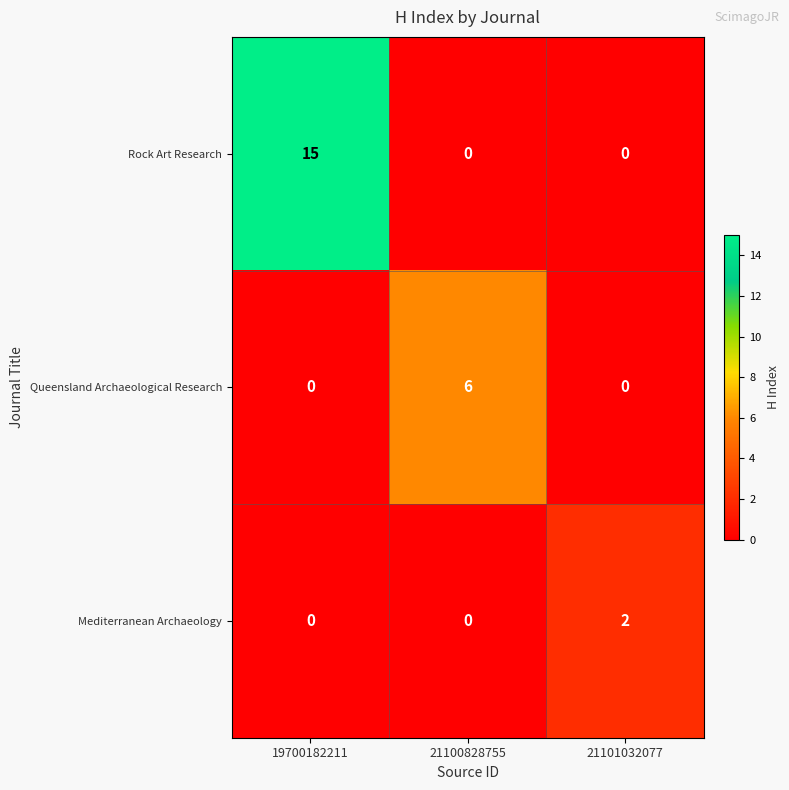

What is the sum of the Queensland Archaeological Research values at 21101032077 and 21100828755?

6